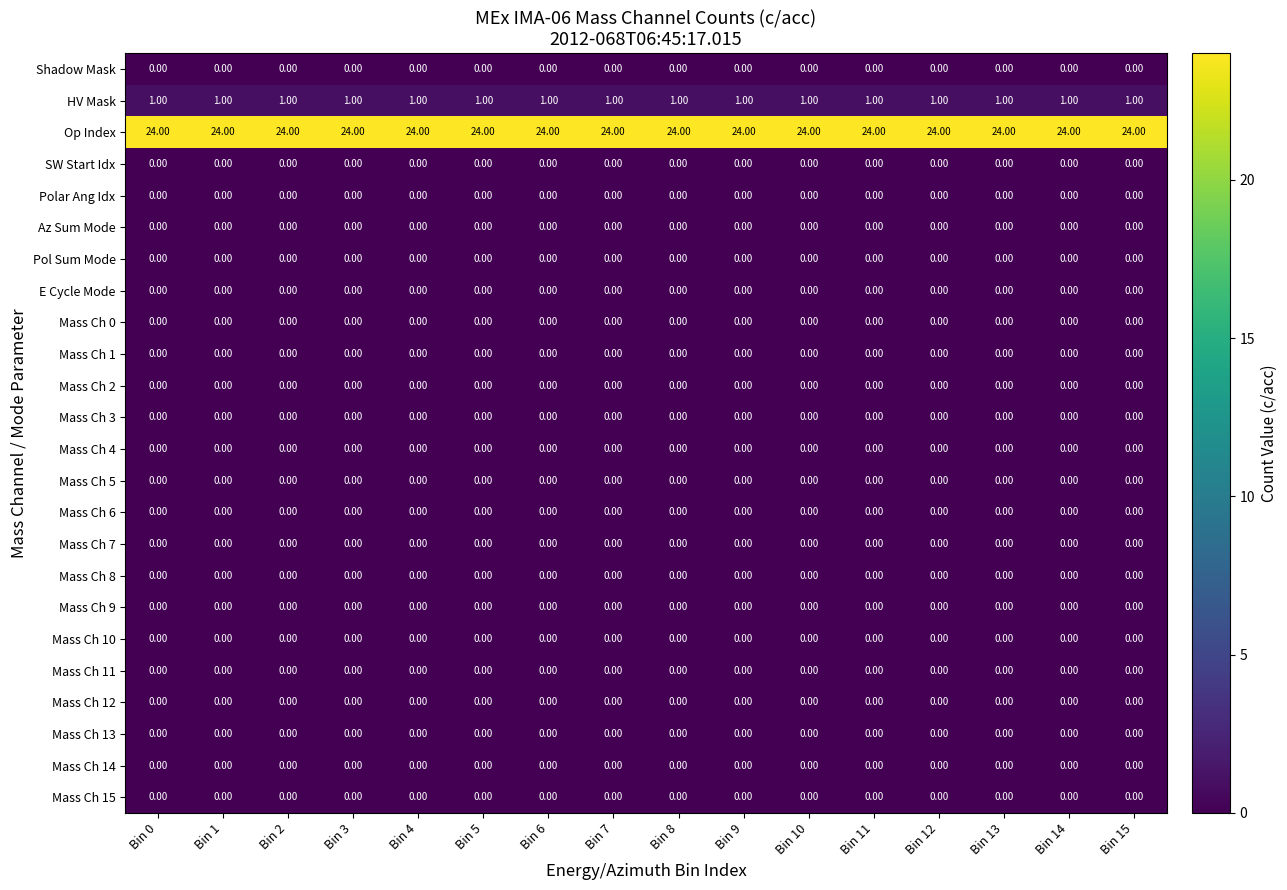

What is the total value across all series at Bin 14?

25